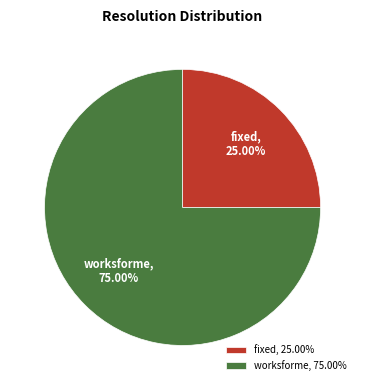

What percentage is the worksforme slice, to the nearest percent?

75%